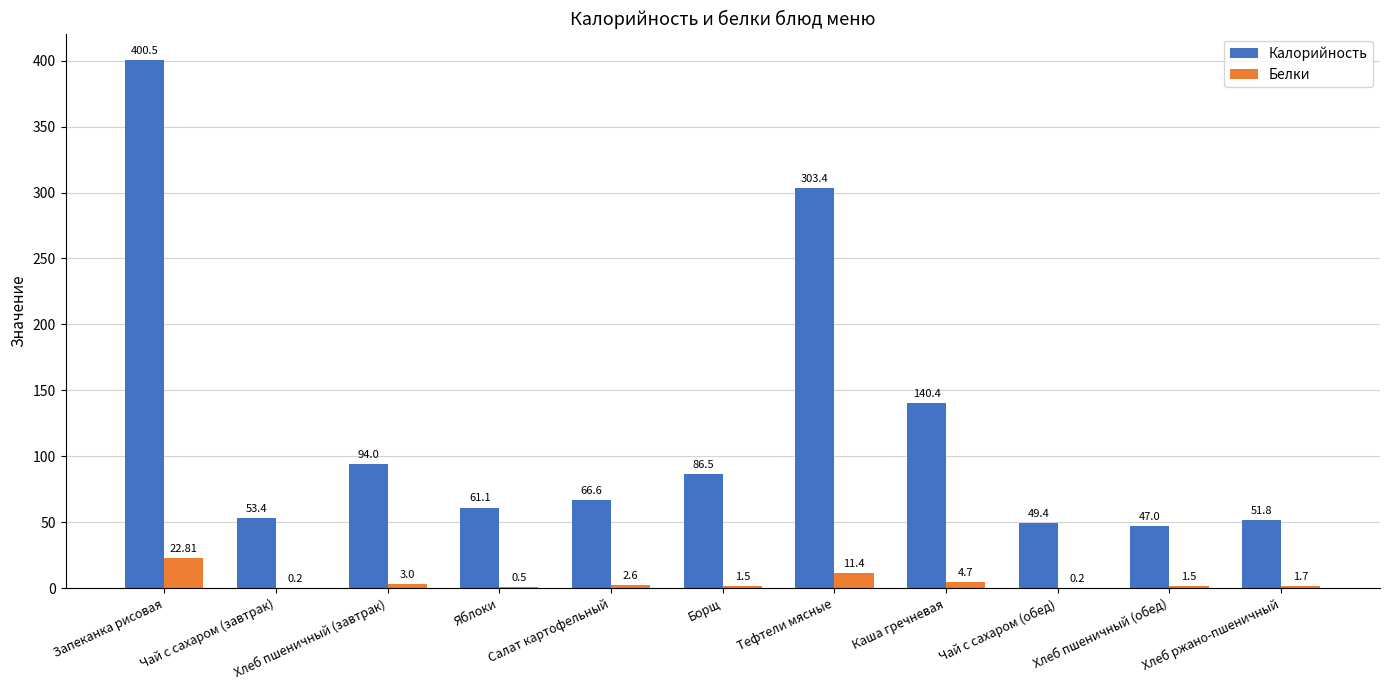

The value of Калорийность at Борщ is 86.5. True or false?

True